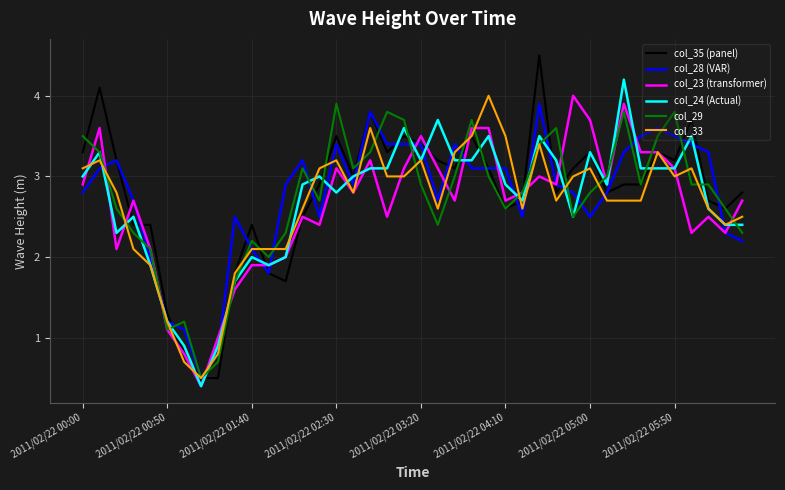

What is the greatest value displayed?

4.5